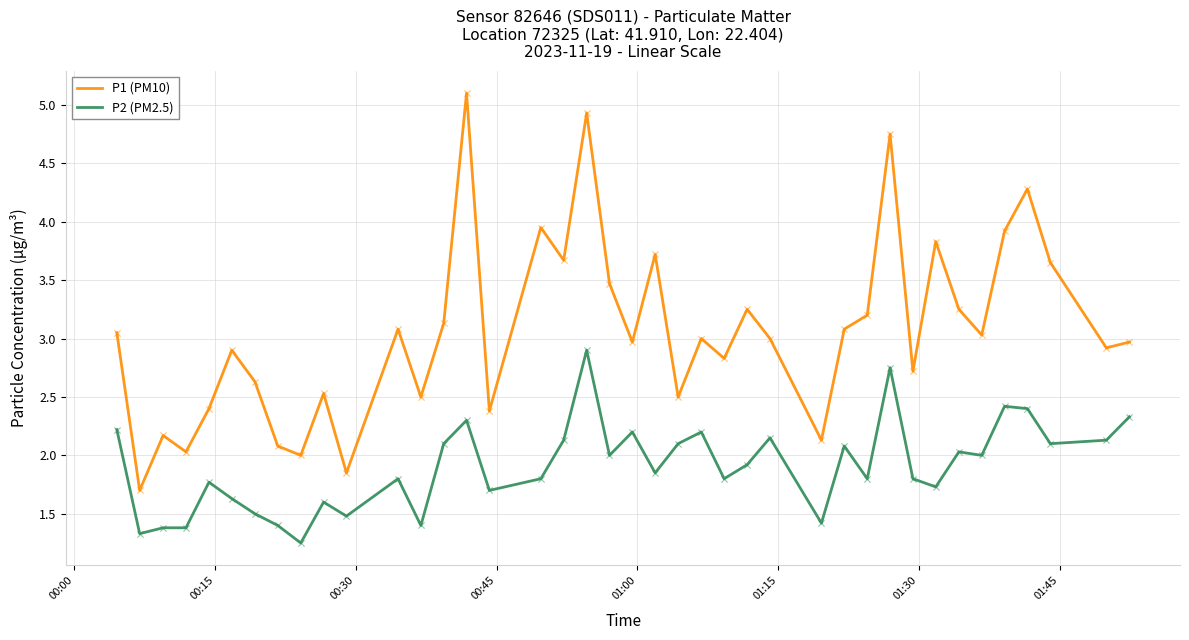

What are all the series names shown in the legend?

P1 (PM10), P2 (PM2.5)